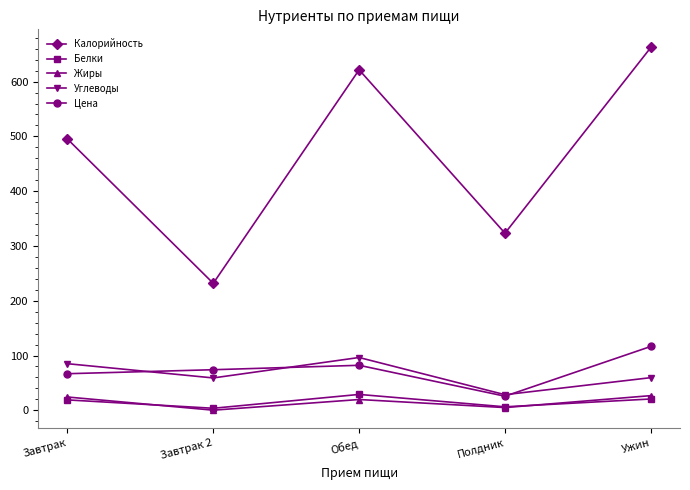

True or false: Цена and Белки cross at least once.

False